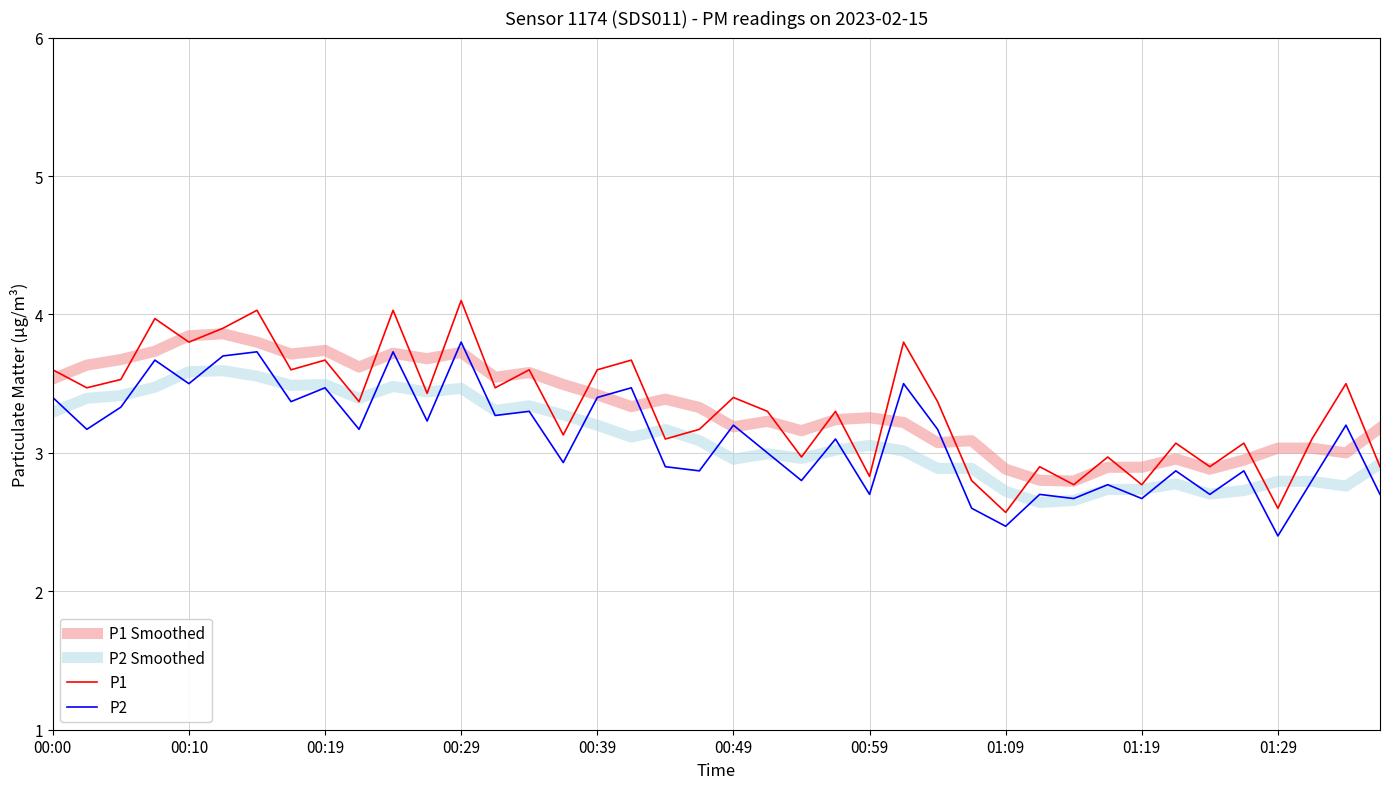

What is the greatest value displayed?

4.1